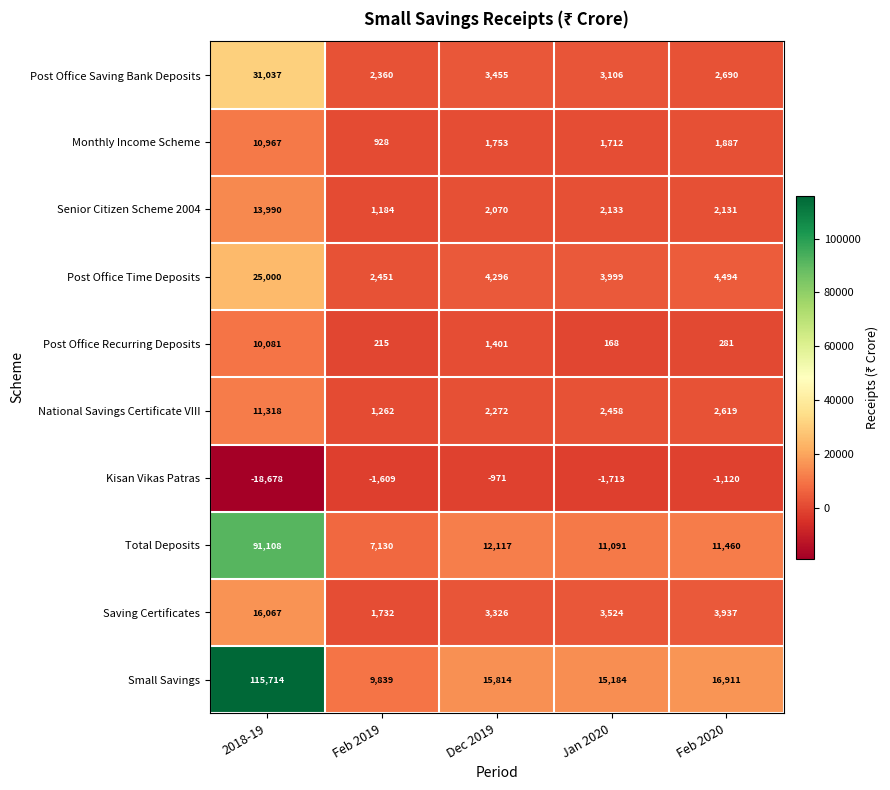

At which category is the sum across all series the highest?

2018-19